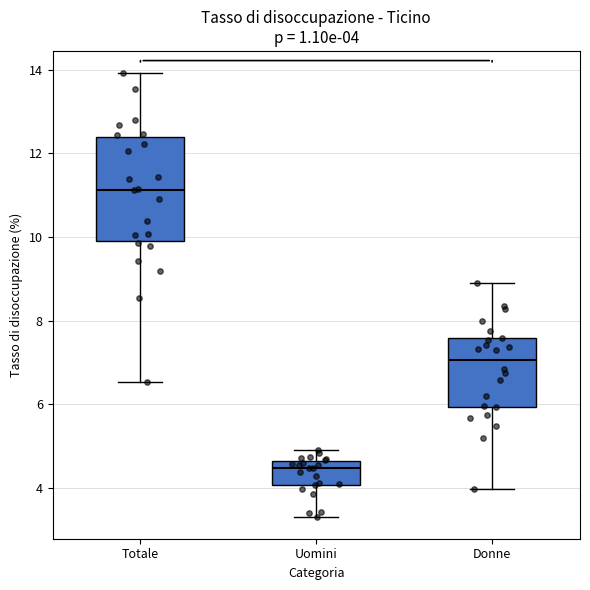

Comparing the boxes themselves (not the whiskers), which one is the tallest?

Totale